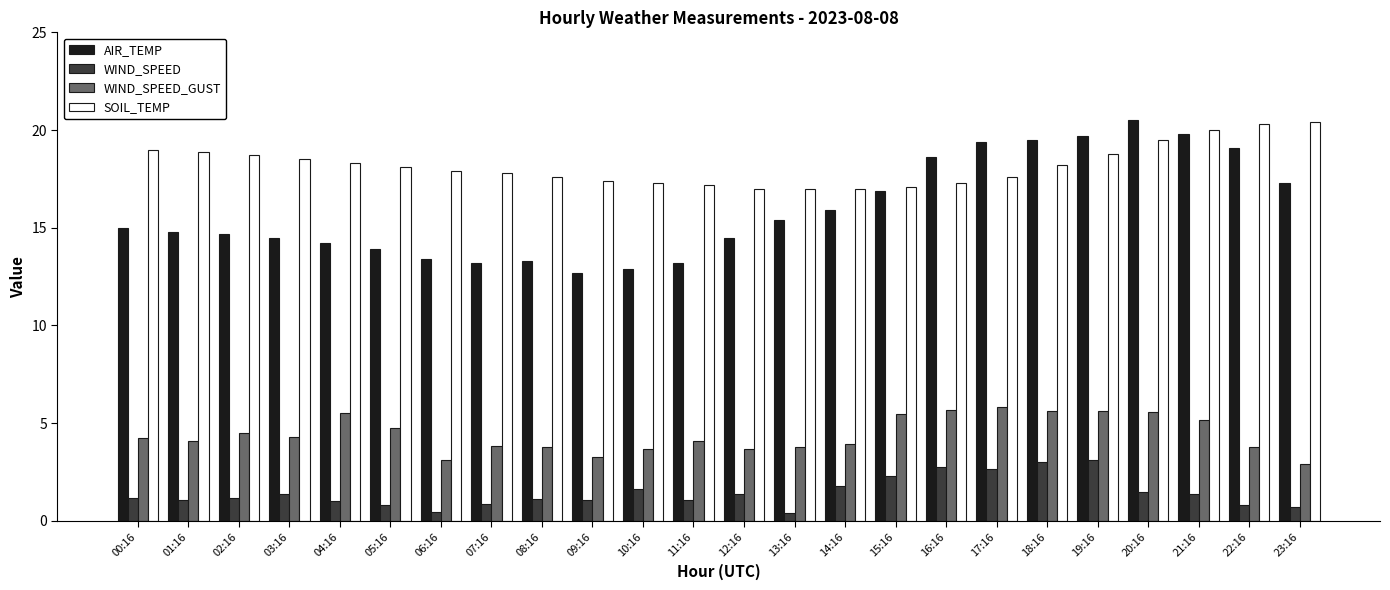

True or false: AIR_TEMP has a value of 19.7 at 19:16.

True